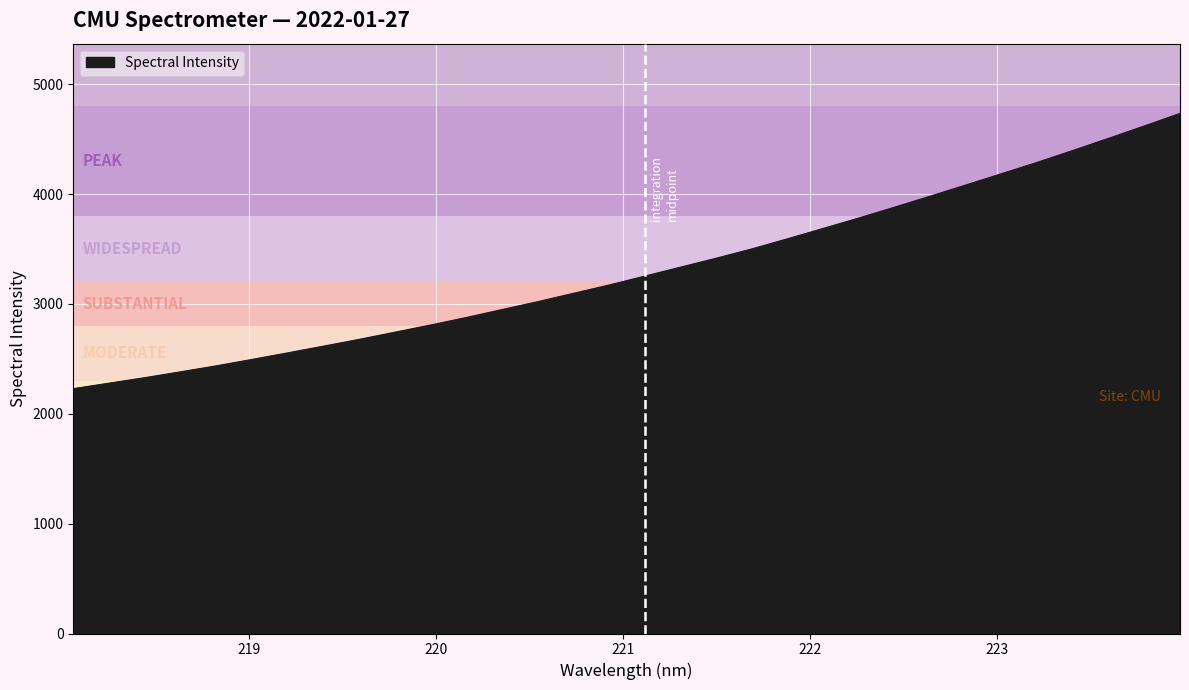

Does the chart have visible grid lines?

Yes